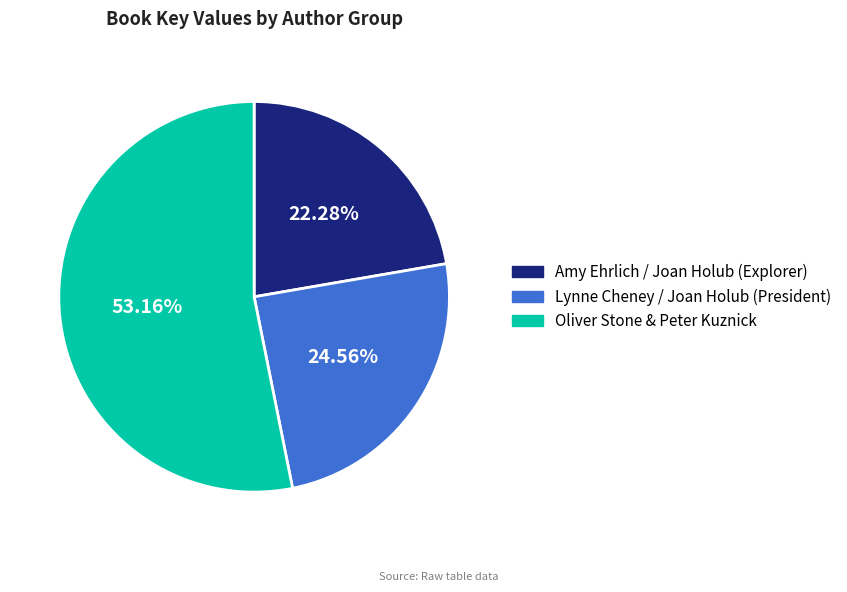

Is there a majority slice in this chart?

Yes